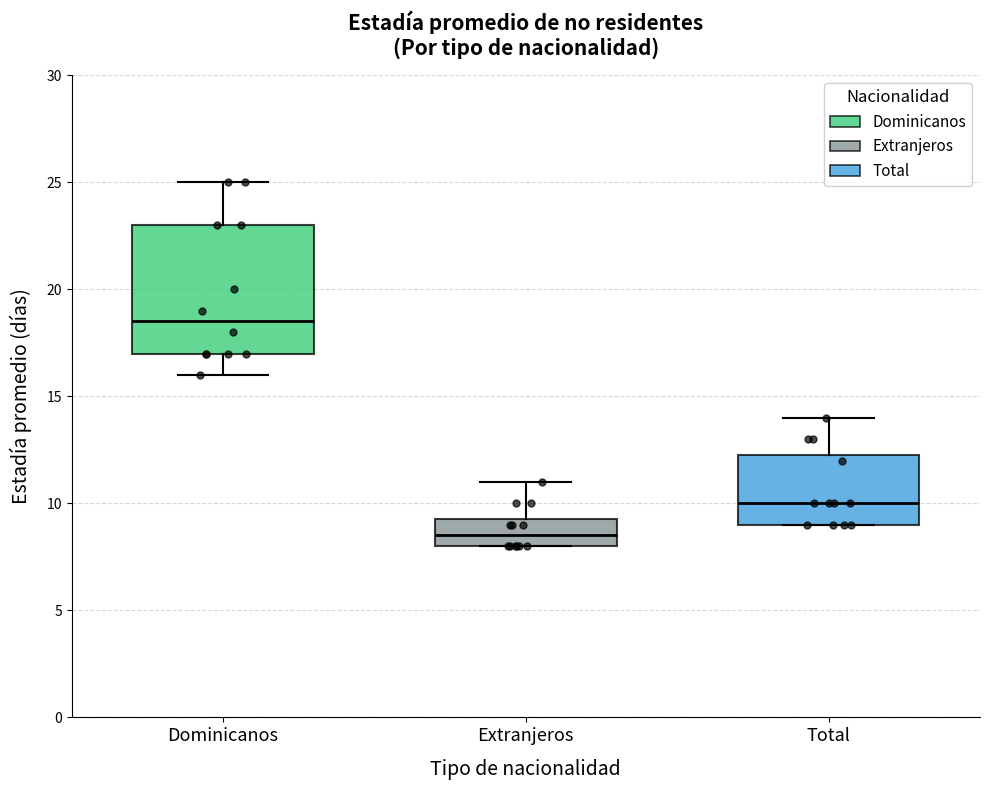

Which box's median line is the lowest?

Extranjeros